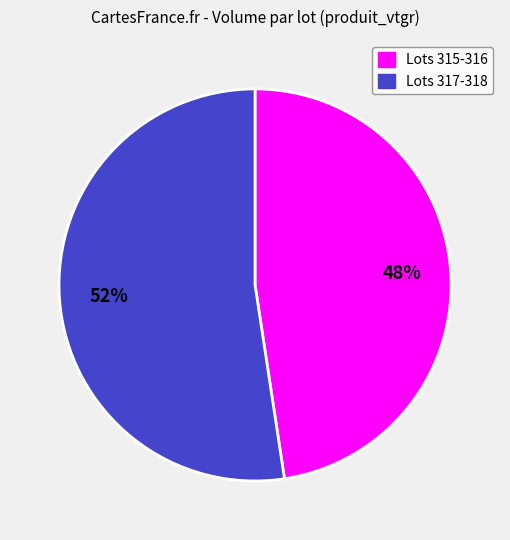

Is there any slice that represents more than half of the pie?

Yes